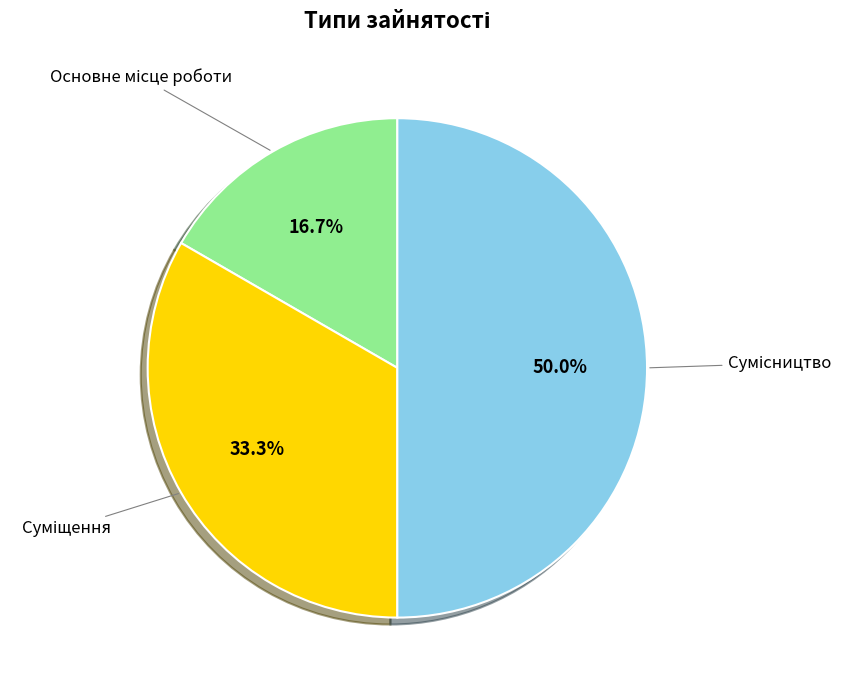

Which slice is the smallest?

Основне місце роботи